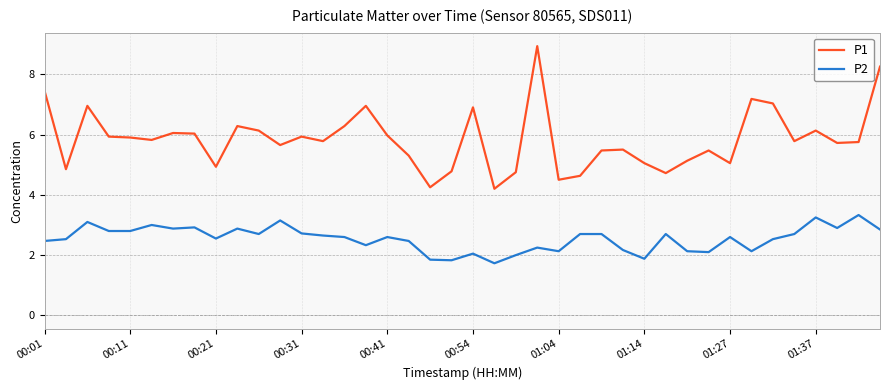

True or false: P1 and P2 intersect in this chart.

False